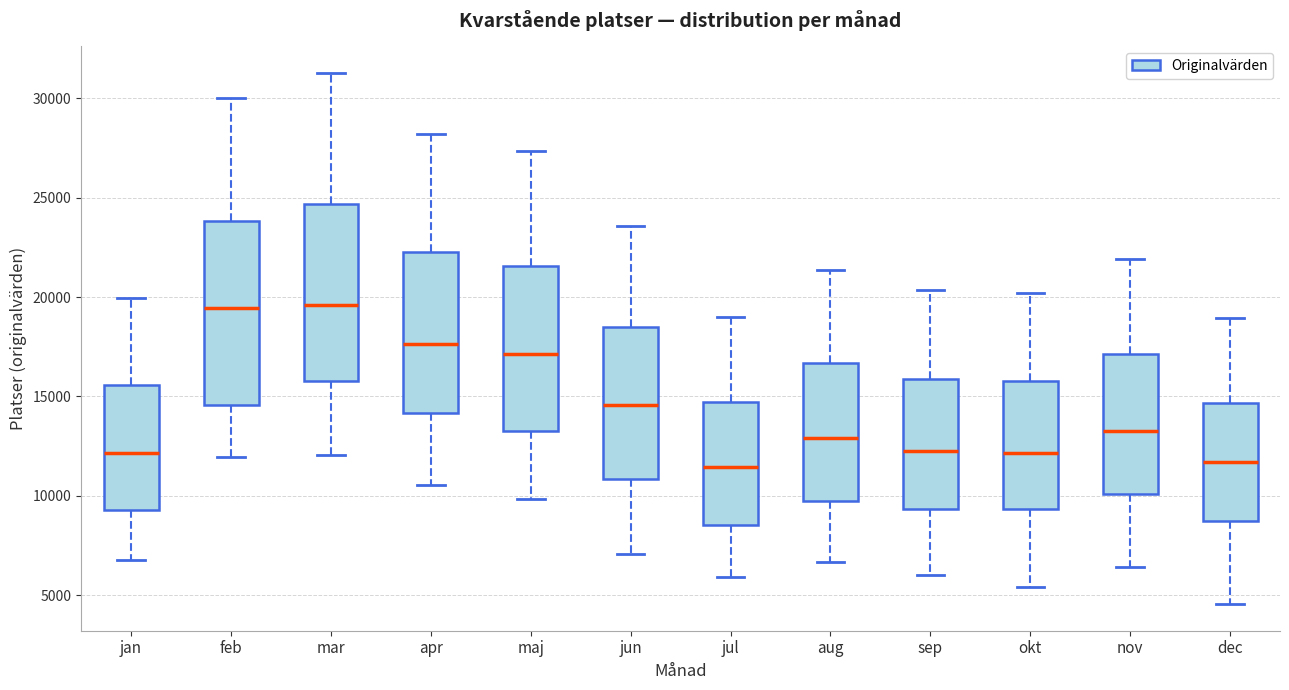

Where does the lower whisker of the box for jun end on the y-axis? The values are not printed on the chart, so give them approximately, as read against the axis.

7000